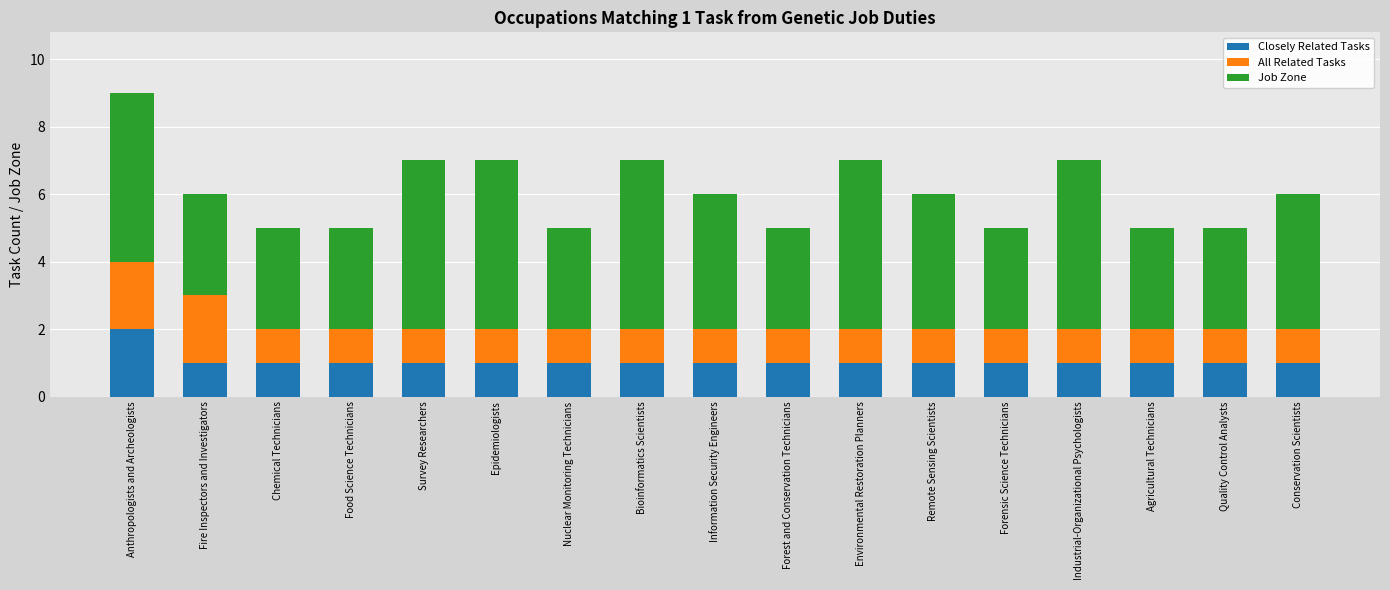

At which category is the sum across all series the highest?

Anthropologists and Archeologists